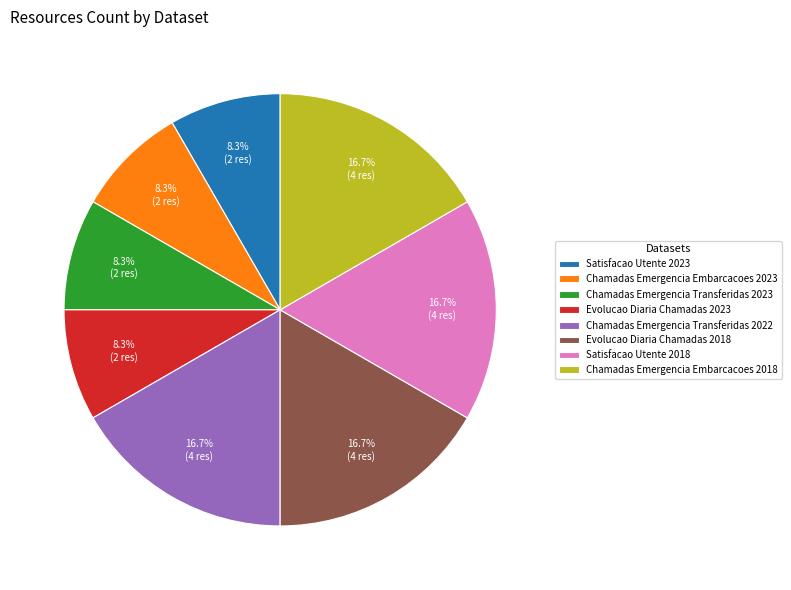

True or false: Chamadas Emergencia Transferidas 2022 accounts for 17% of the total.

True